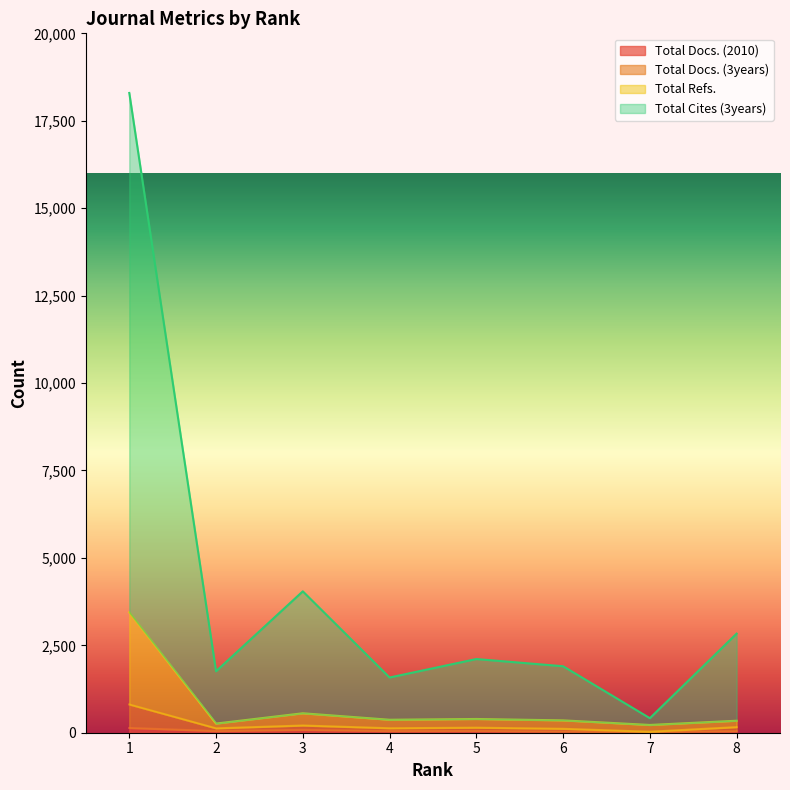

True or false: Total Docs. (3years) and Total Cites (3years) cross at least once.

False